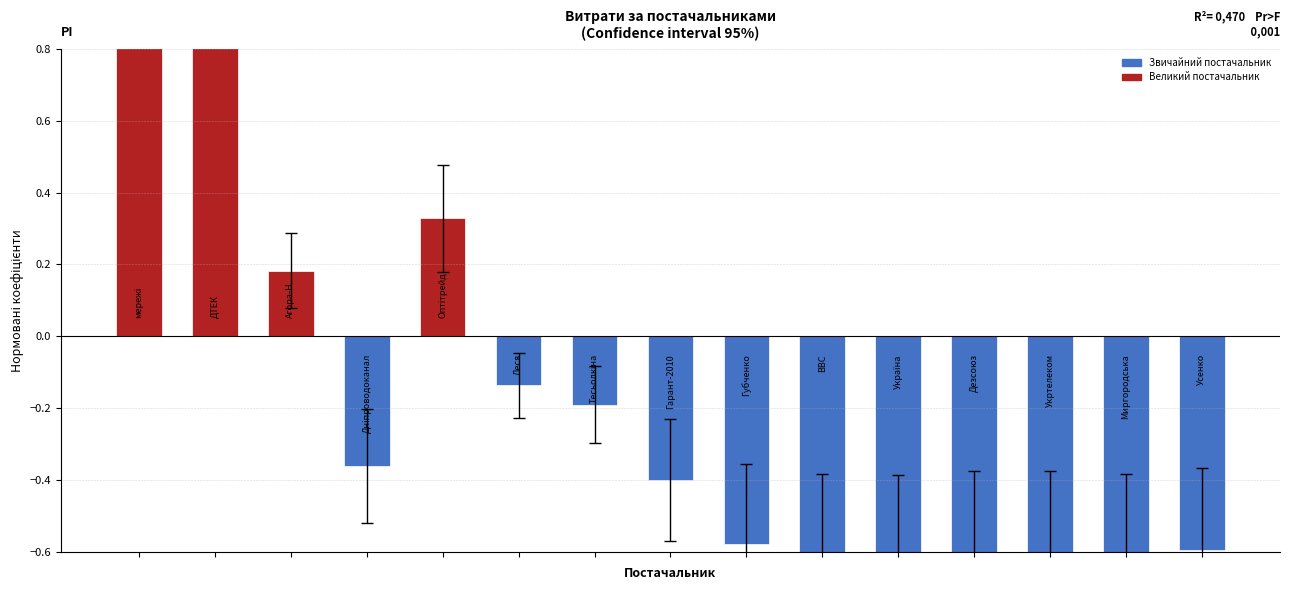

What is the change in value from 0 to 12?

-3.4